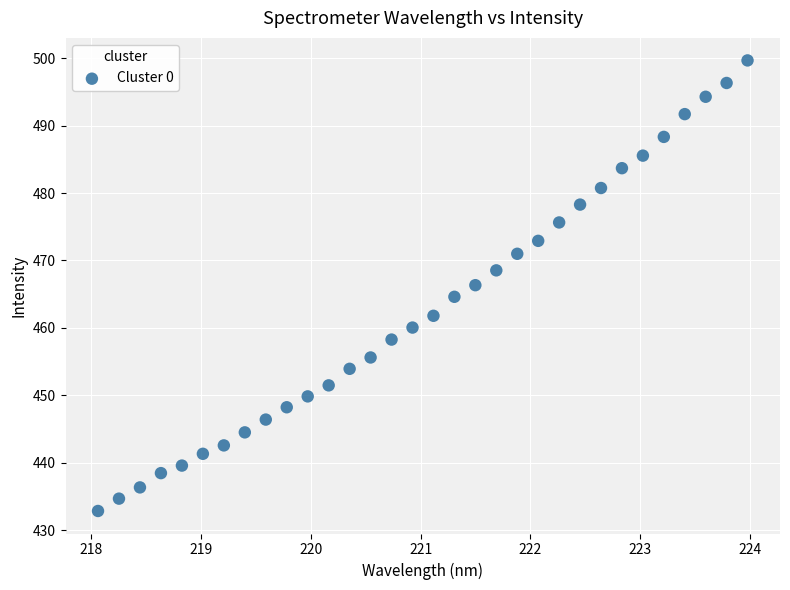

What is the range of X values (max minus min)?

5.9